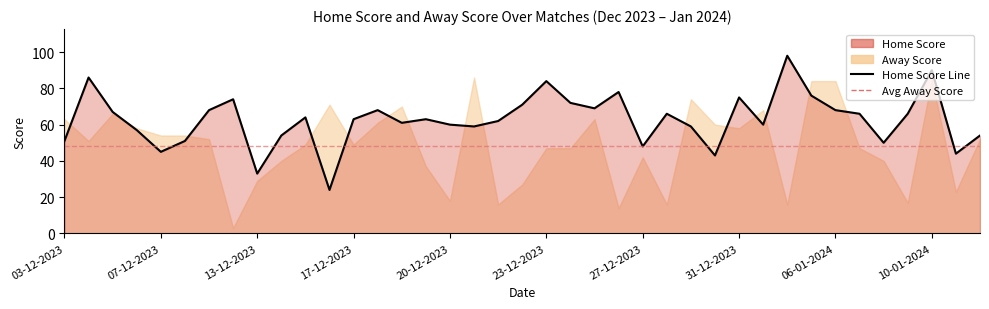

How many lines are shown in the chart?

1